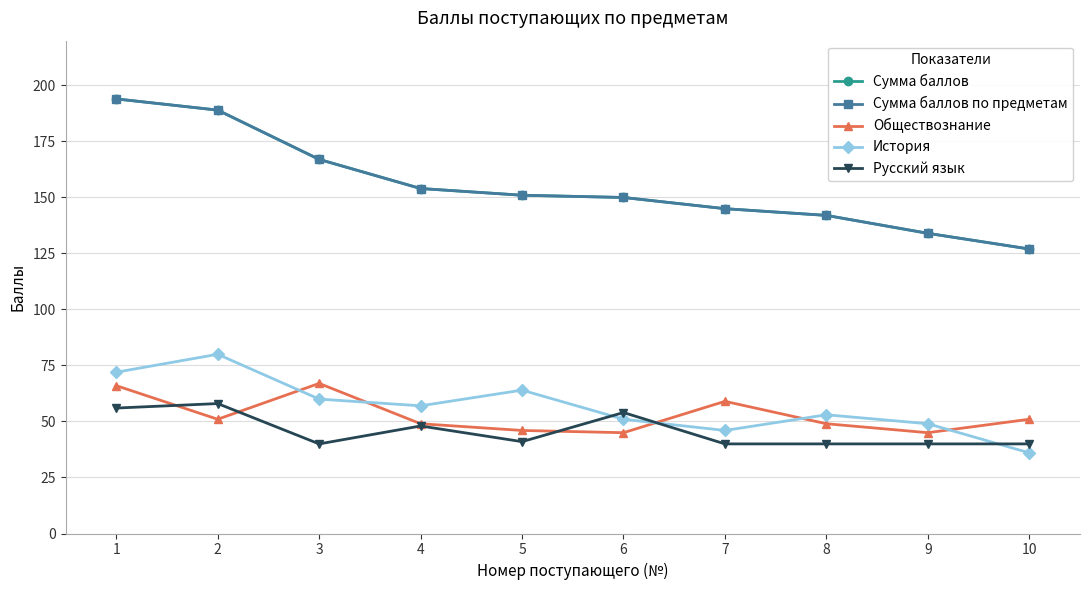

Does the chart have visible grid lines?

Yes